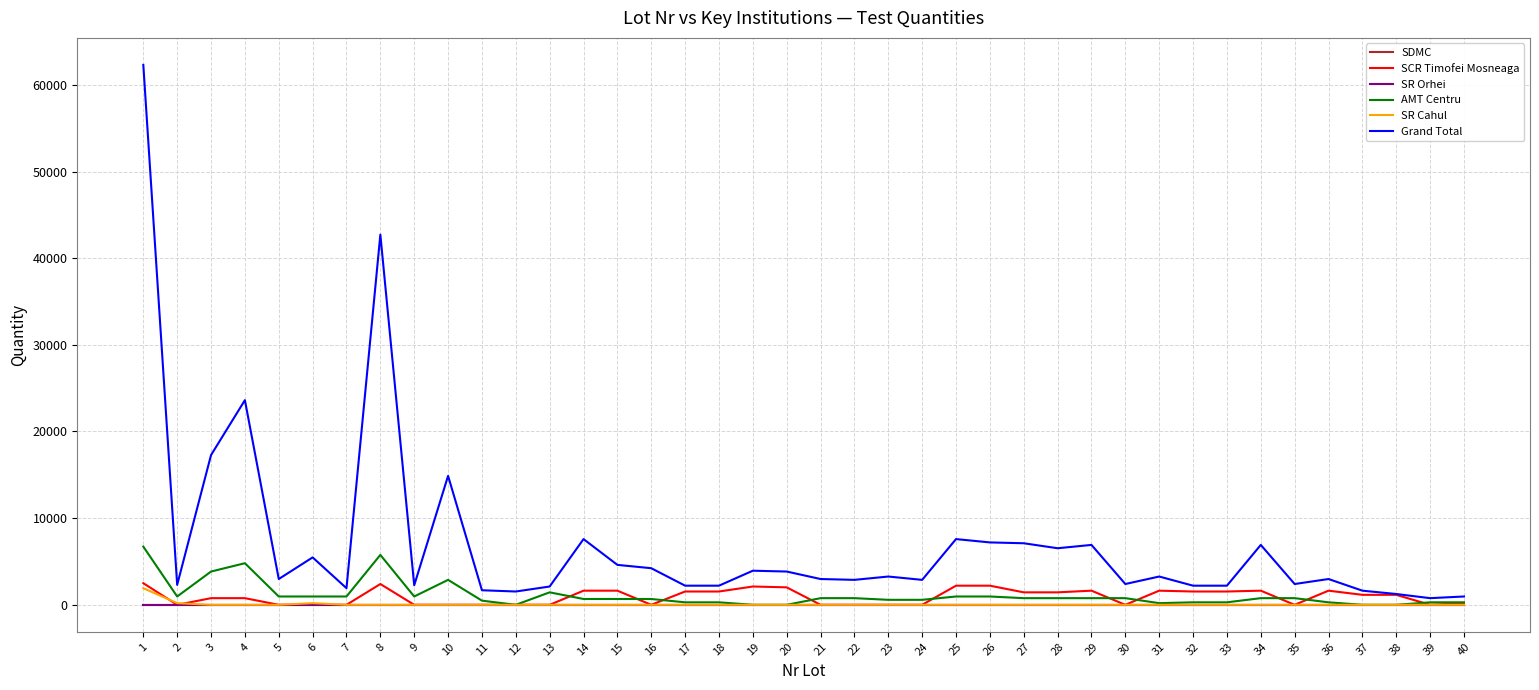

What is the value of the Grand Total point at the 24th from the left?

2880